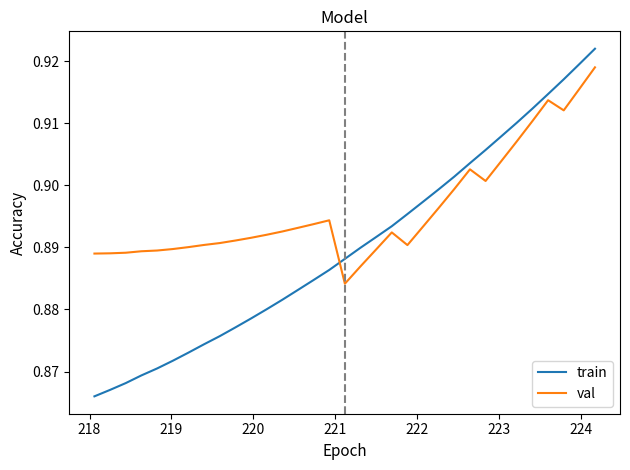

How many lines are shown in the chart?

2